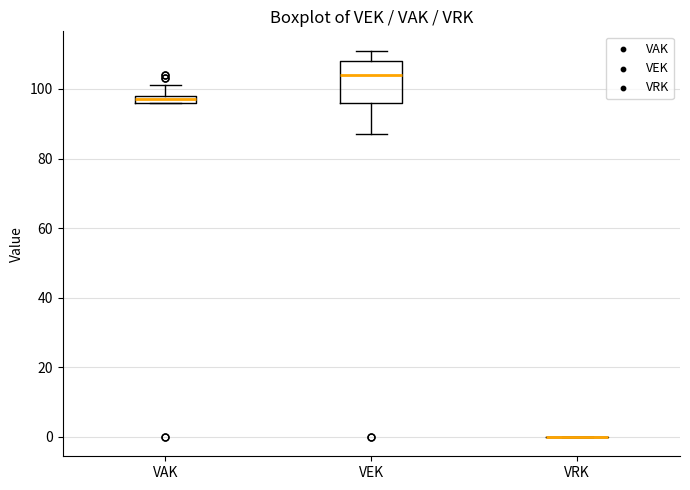

Which box is the tallest, from its lower edge to its upper edge?

VEK